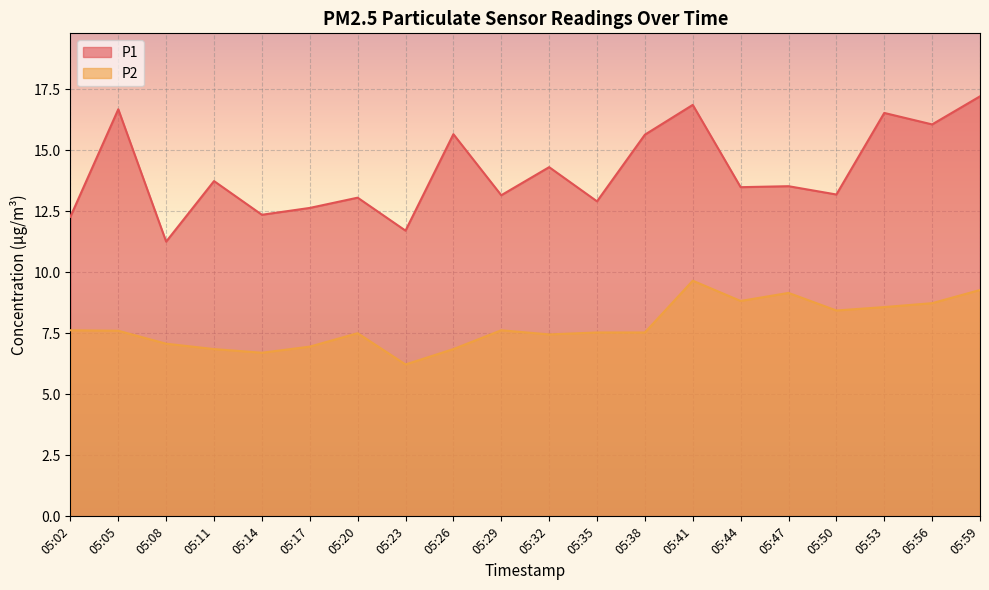

True or false: P2 and P1 intersect in this chart.

False